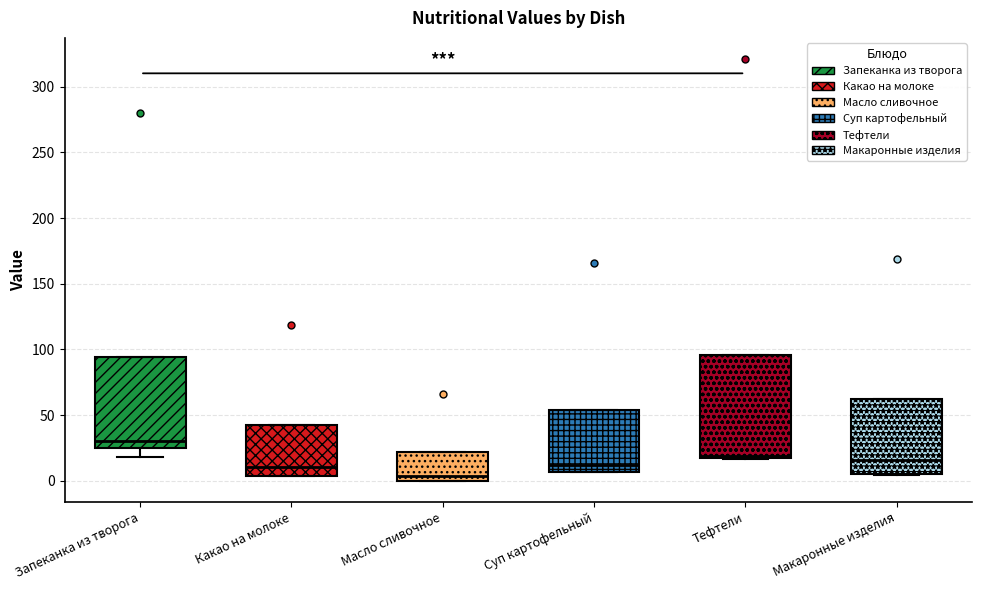

Reading left to right, transcribe this box plot: for each box, give where its median line is, the range the box spans, and where its two whiskers end, as read against the y-axis. The values are not printed on the chart, so give them approximately, as read against the axis.

Запеканка из творога: median 30, box 25 to 95, whiskers 20 to 95
Какао на молоке: median 10, box 5 to 45, whiskers 5 to 45
Масло сливочное: median 5, box 0 to 20, whiskers 0 to 20
Суп картофельный: median 10, box 5 to 55, whiskers 5 to 55
Тефтели: median 20, box 15 to 95, whiskers 15 to 95
Макаронные изделия: median 15, box 5 to 60, whiskers 5 to 60